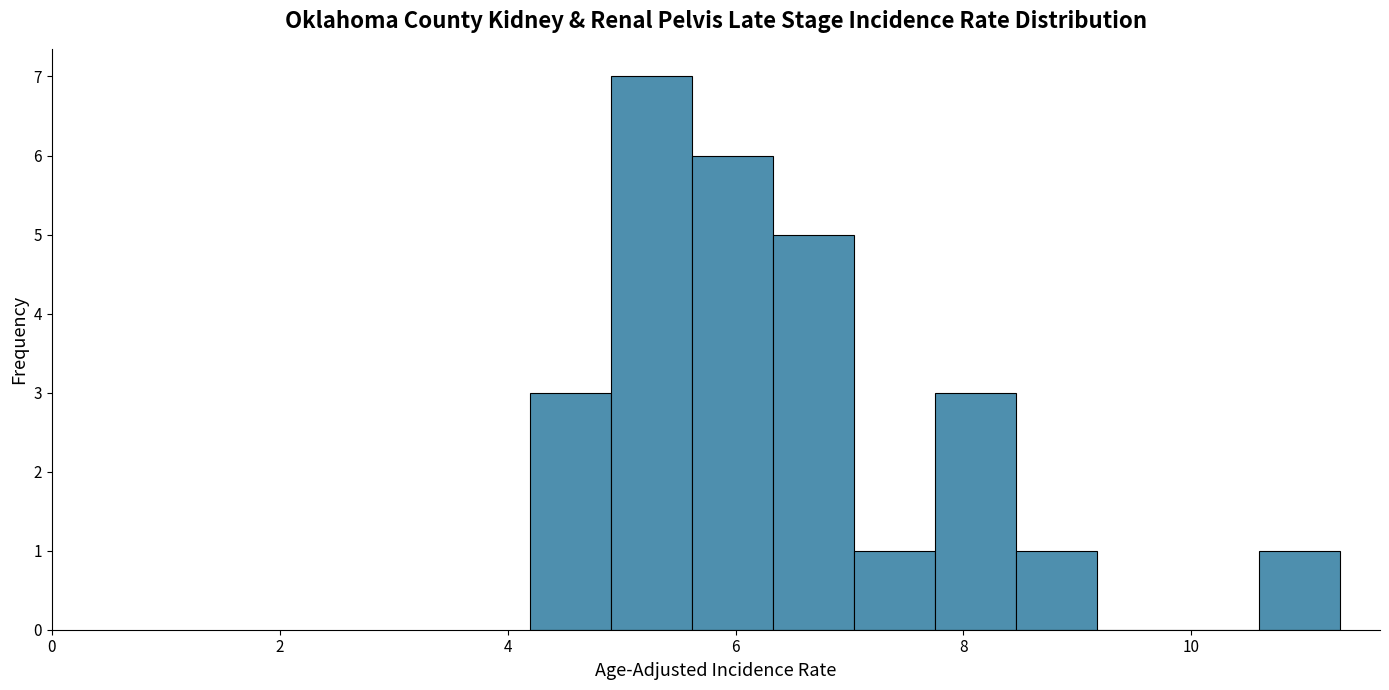

Around what value on the x-axis is the tallest bar? Give the approximate position of its centre, as read against the axis.

5.2